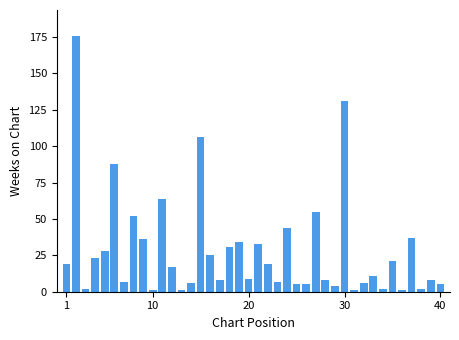

What is the difference between the maximum and second lowest values?

175